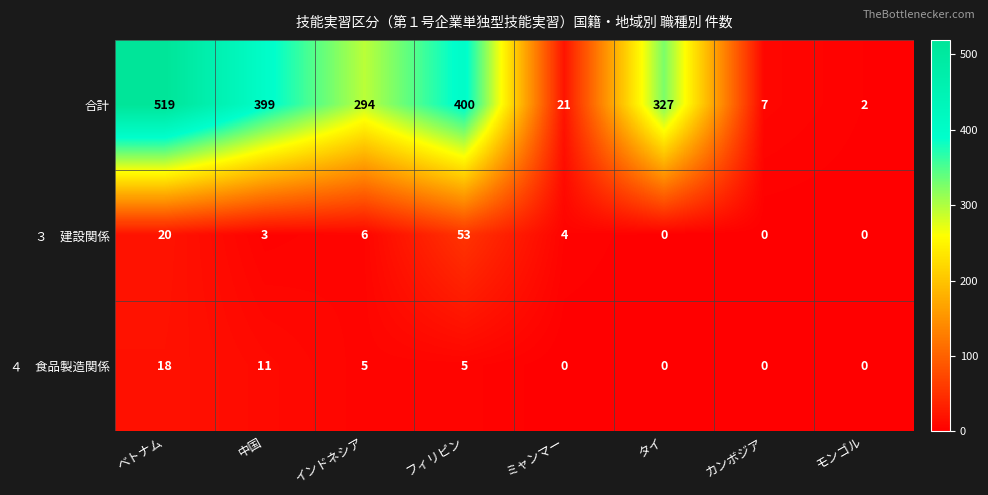

Count the number of data series in this chart.

3